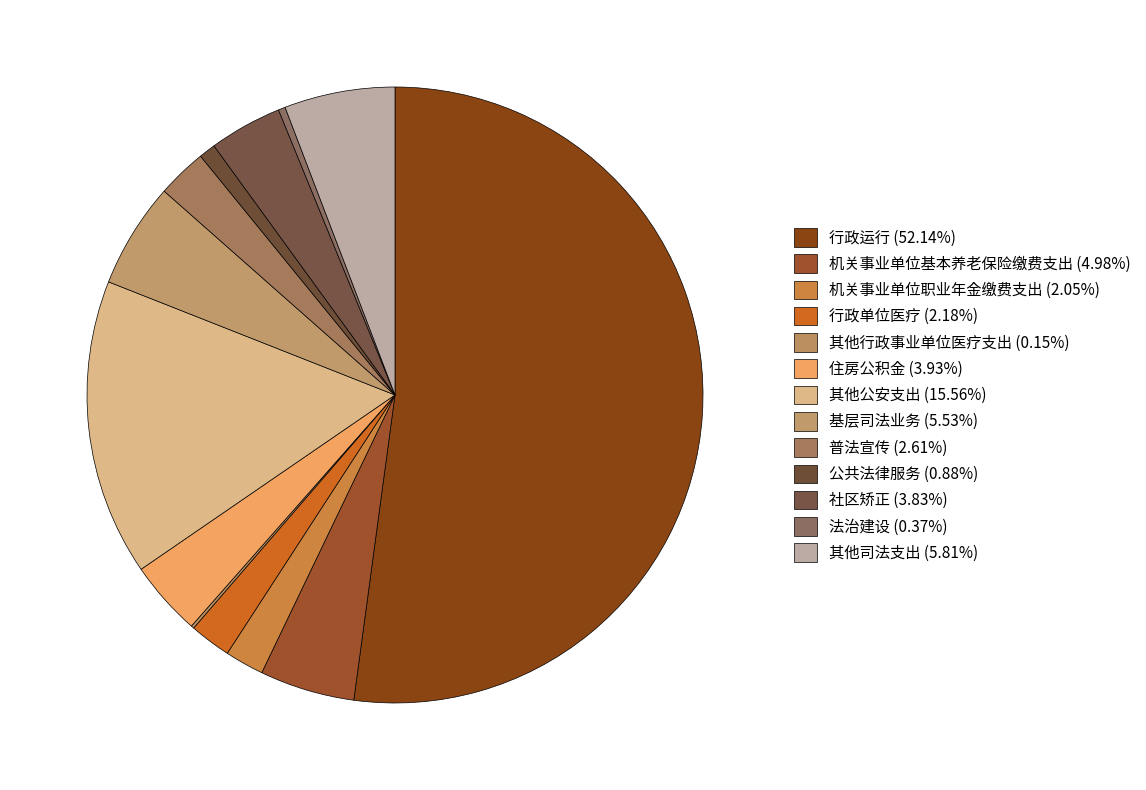

To the nearest percent, what portion does 机关事业单位基本养老保险缴费支出 represent?

5%